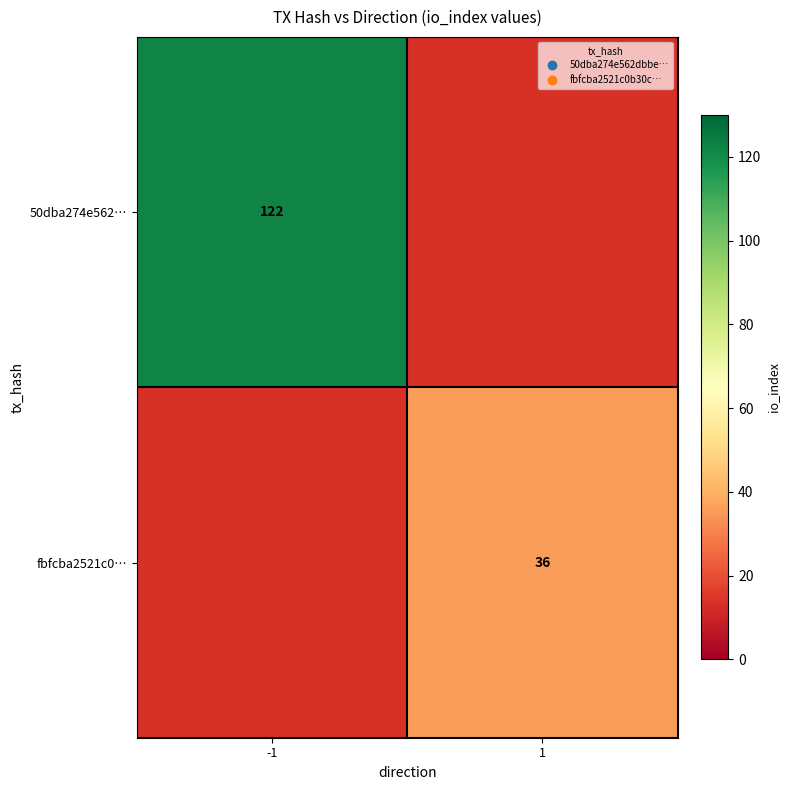

True or false: fbfcba2521c0… has a value of 23.1 at 1.

False